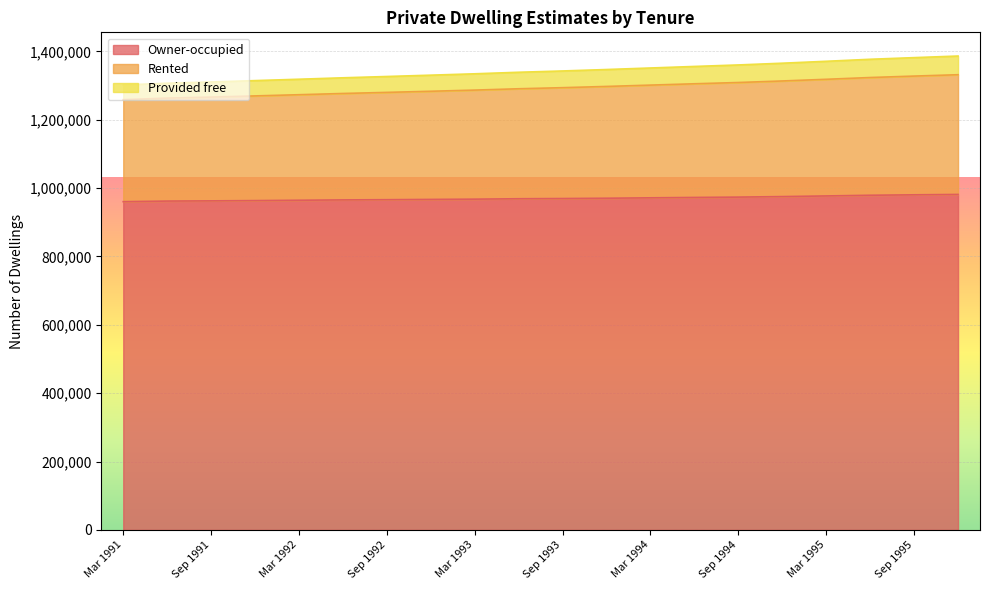

What is the sum of the Provided free values at Mar 1991 and Mar 1995?

2577200